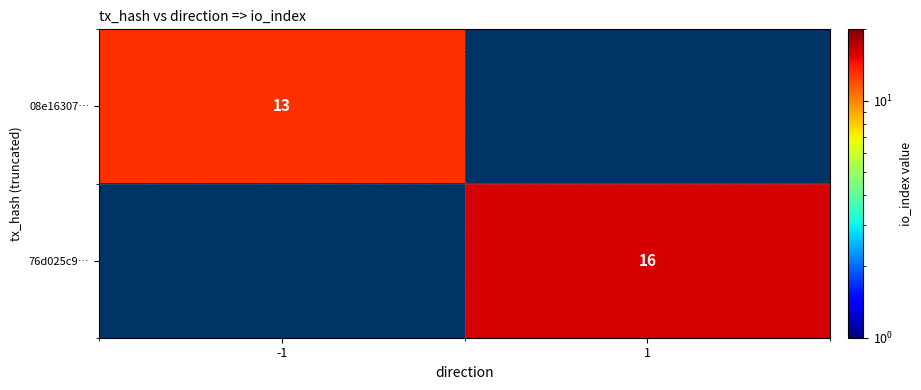

At how many categories does at least one series exceed 15?

1